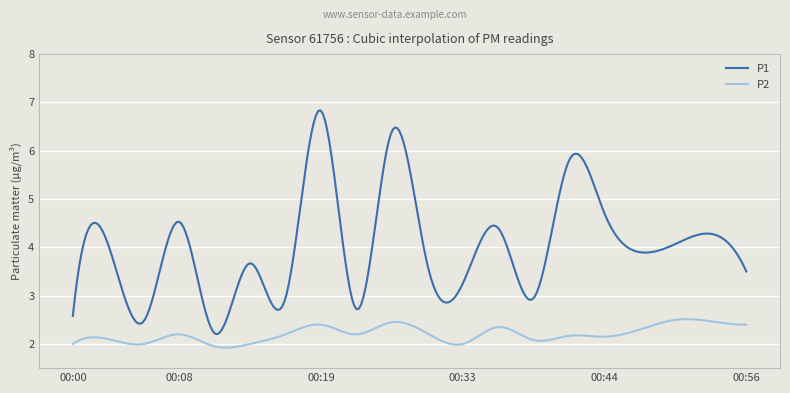

What is the highest value of the P2 series?

2.5